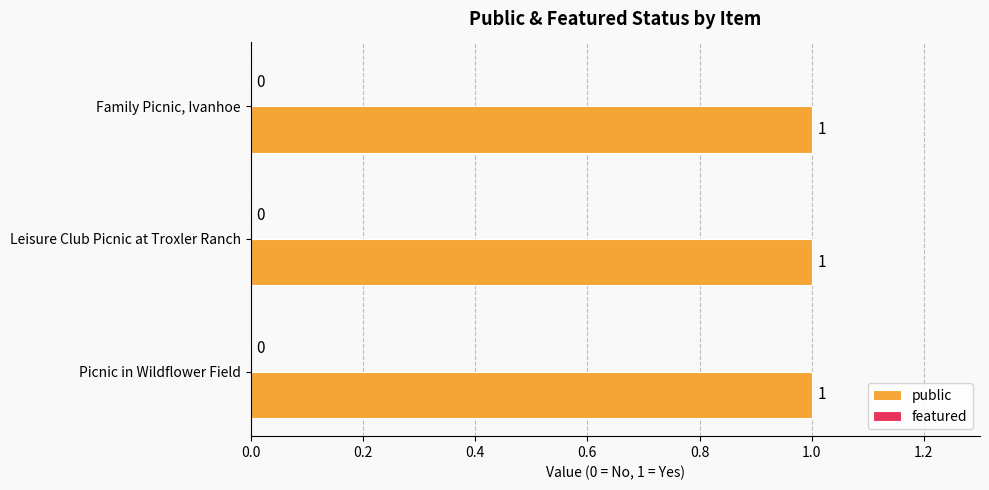

What is the value of the public bar at the 1st from the left?

1